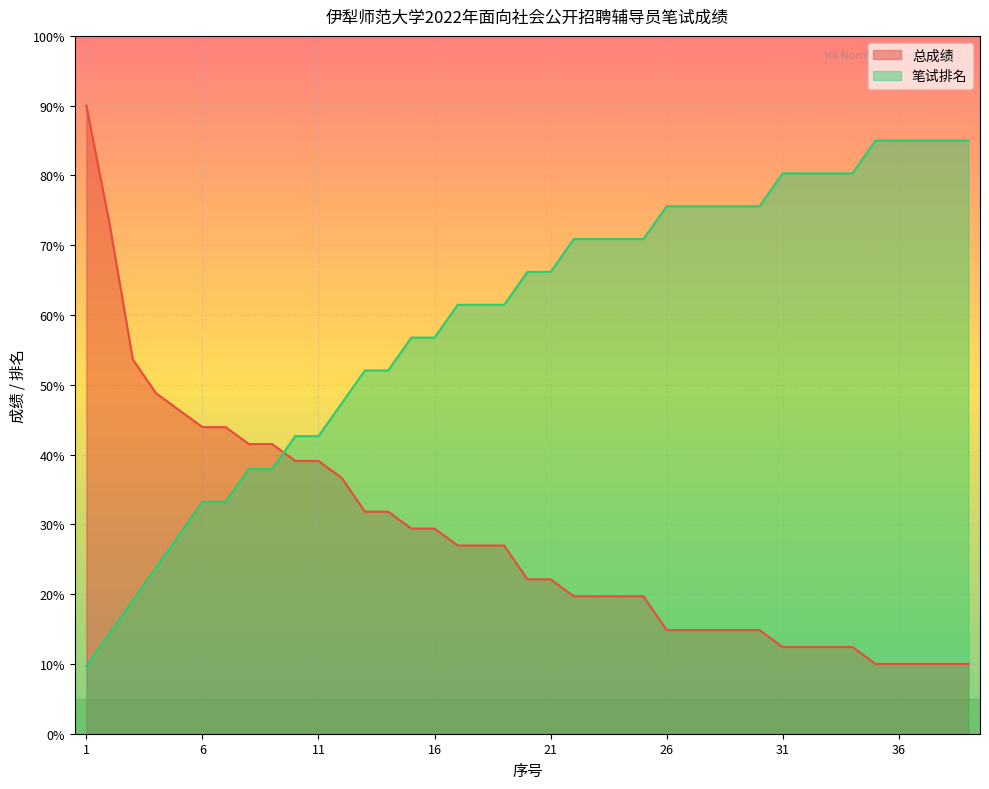

Which series has the widest spread of values?

总成绩